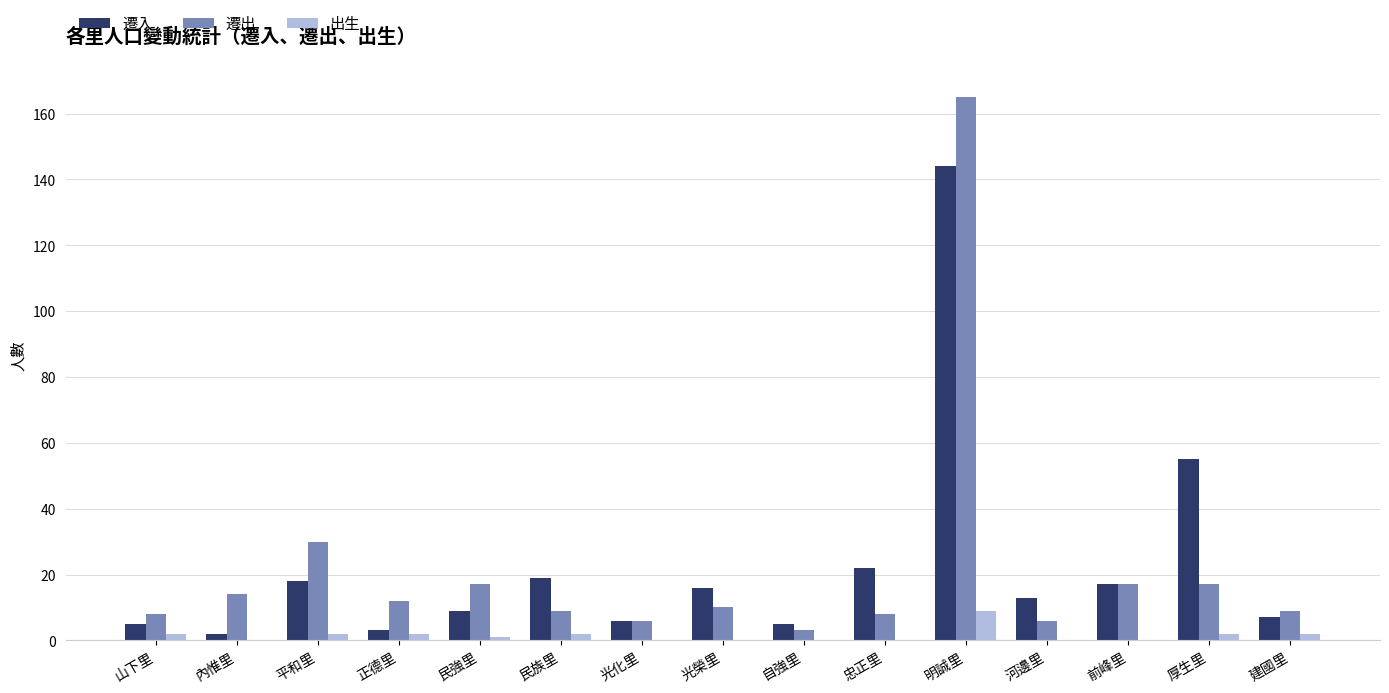

At which label does 遷入 first exceed 13?

平和里